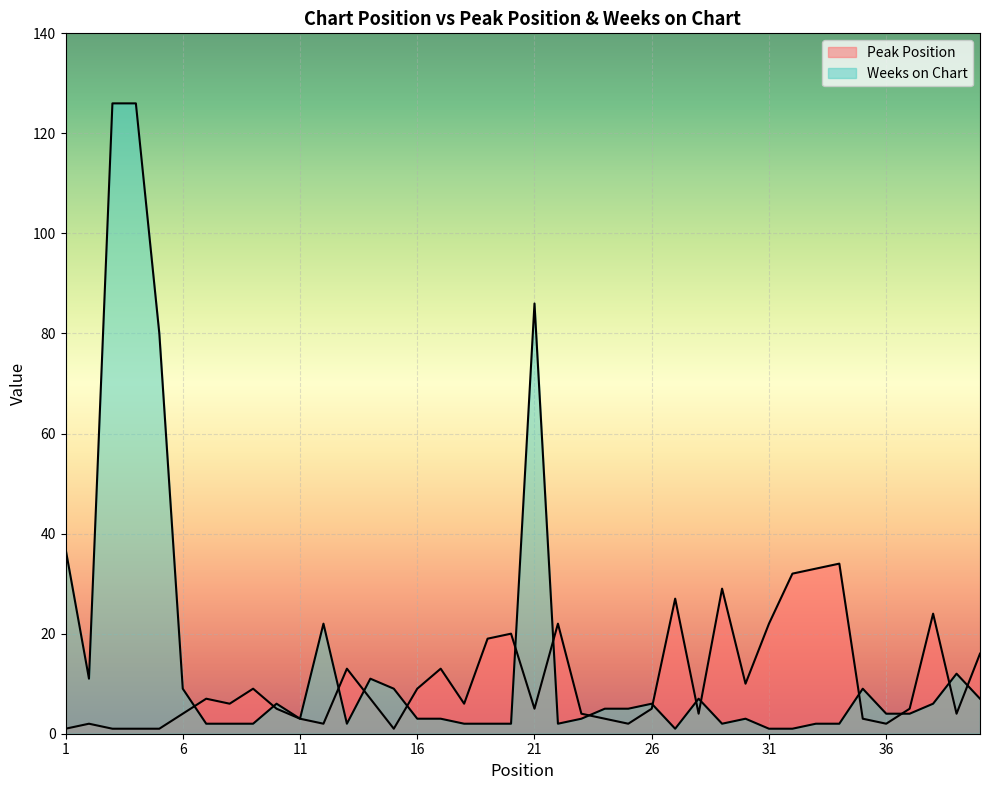

How many lines are shown in the chart?

2